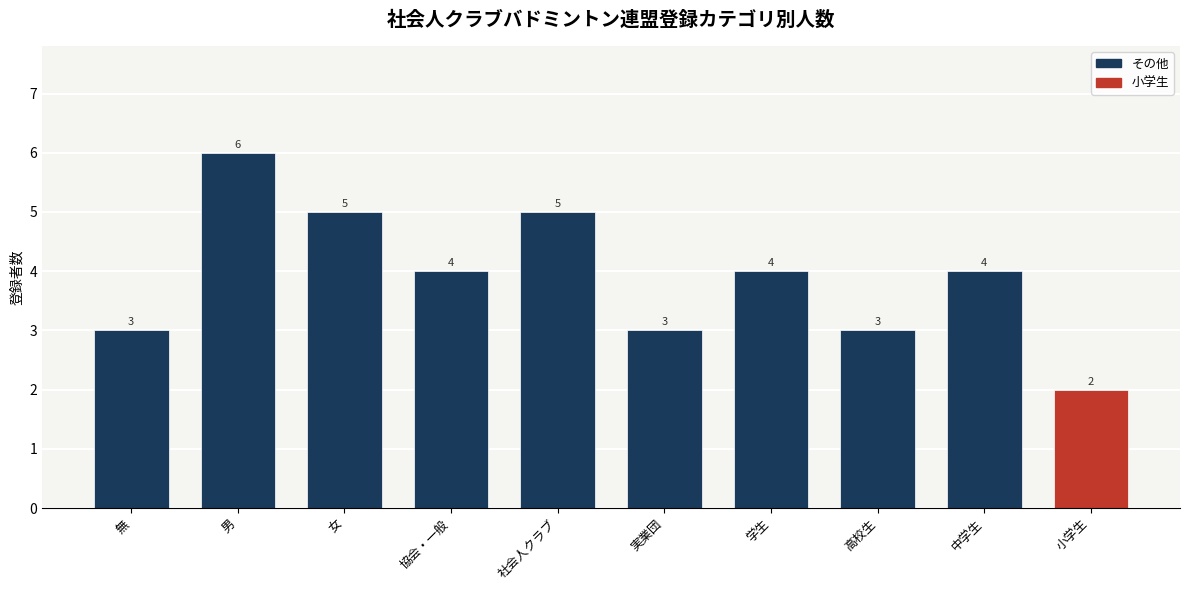

What is the sum of the values at 実業団 and 学生?

7